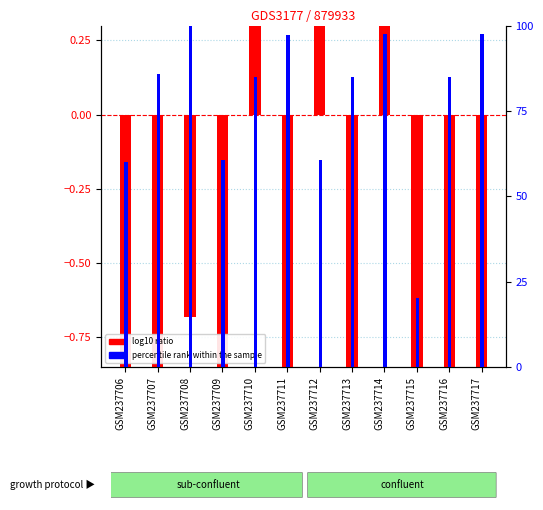

What is the difference between the highest and lowest values at GSM237717?

99.1